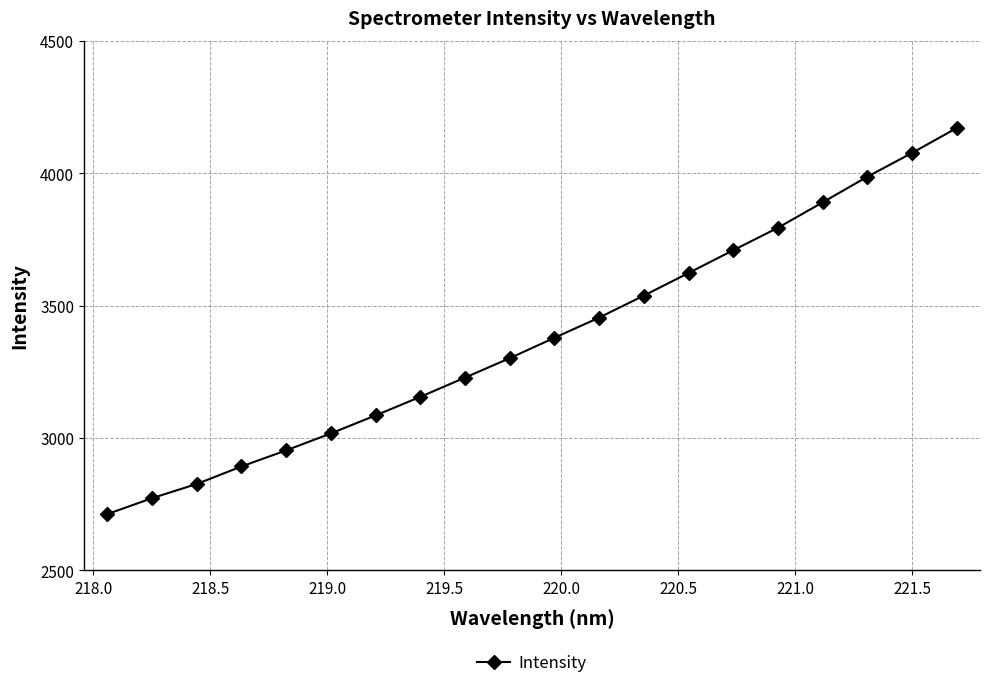

Is this an area chart (filled region under the line)?

No